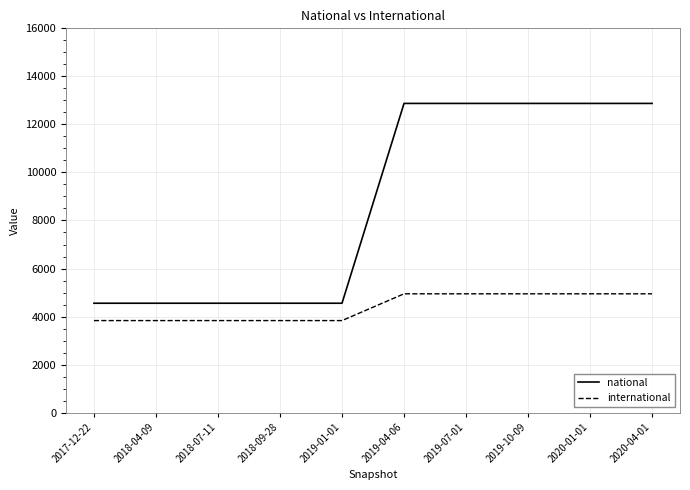

What is the sum of the national values at 2019-10-09 and 2019-04-06?

25748